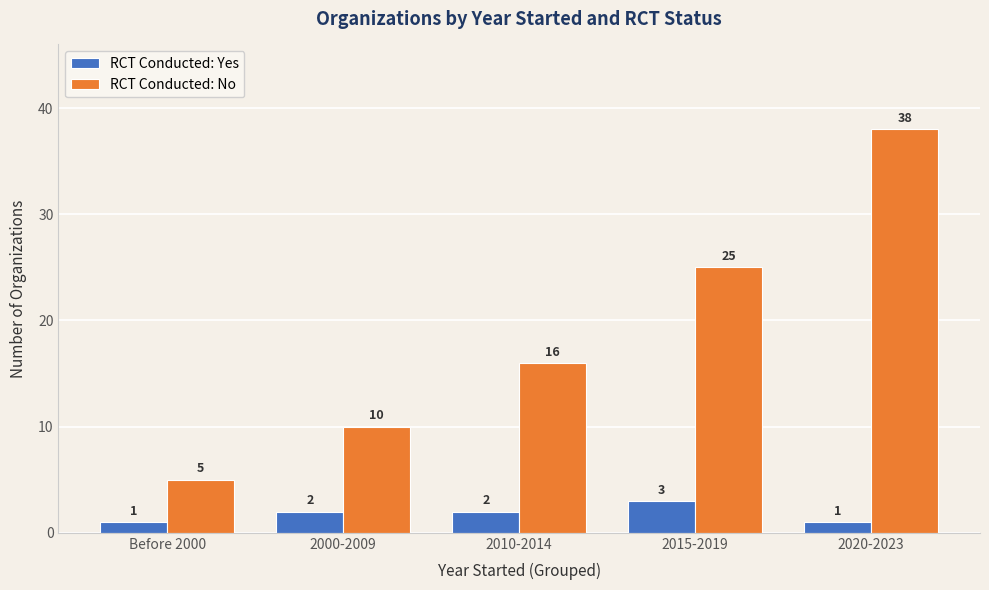

How many categories are shown in the chart?

5